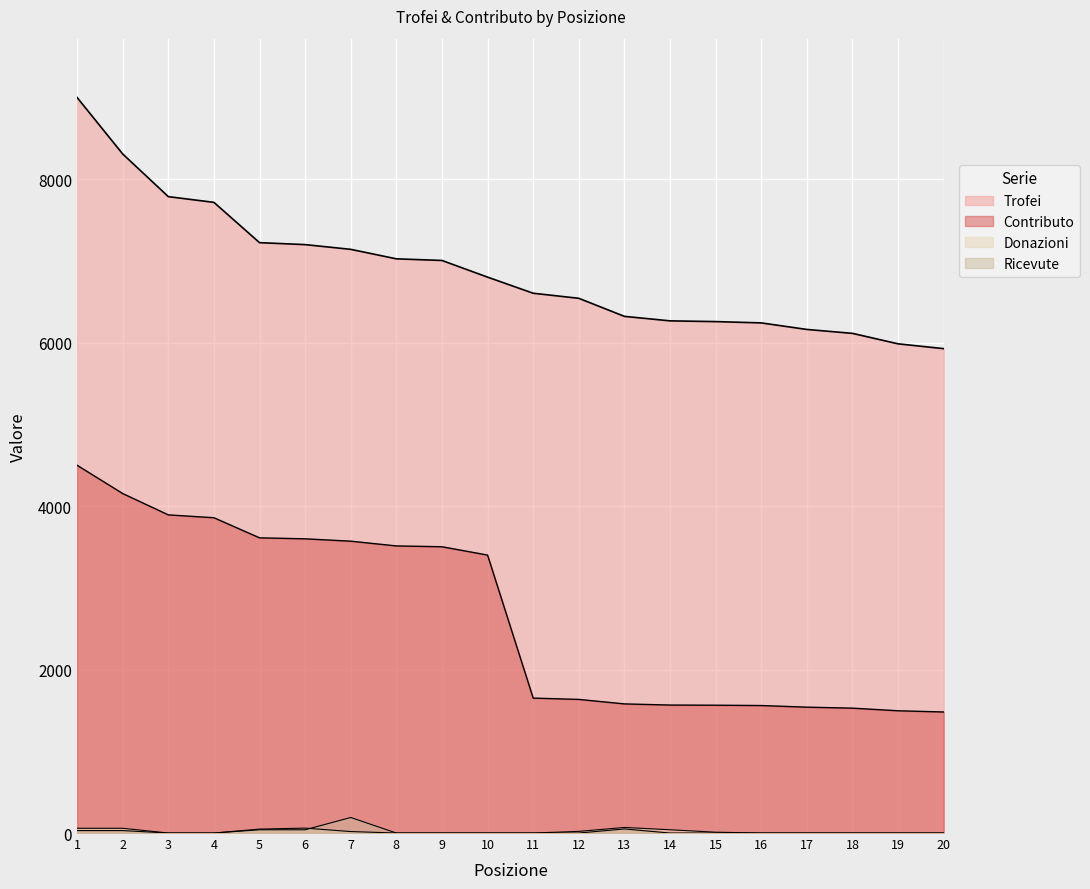

List the labels in order of Contributo value, largest first.

1, 2, 3, 4, 5, 6, 7, 8, 9, 10, 11, 12, 13, 14, 15, 16, 17, 18, 19, 20